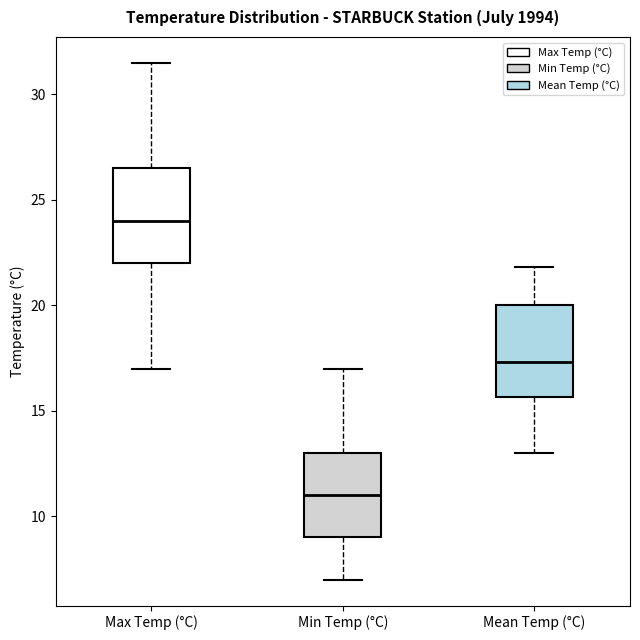

Reading left to right, transcribe this box plot: for each box, give where its median line is, the range the box spans, and where its two whiskers end, as read against the y-axis. The values are not printed on the chart, so give them approximately, as read against the axis.

Max Temp (°C): median 24.0, box 22.0 to 26.5, whiskers 17.0 to 31.5
Min Temp (°C): median 11.0, box 9.0 to 13.0, whiskers 7.0 to 17.0
Mean Temp (°C): median 17.5, box 15.5 to 20.0, whiskers 13.0 to 22.0